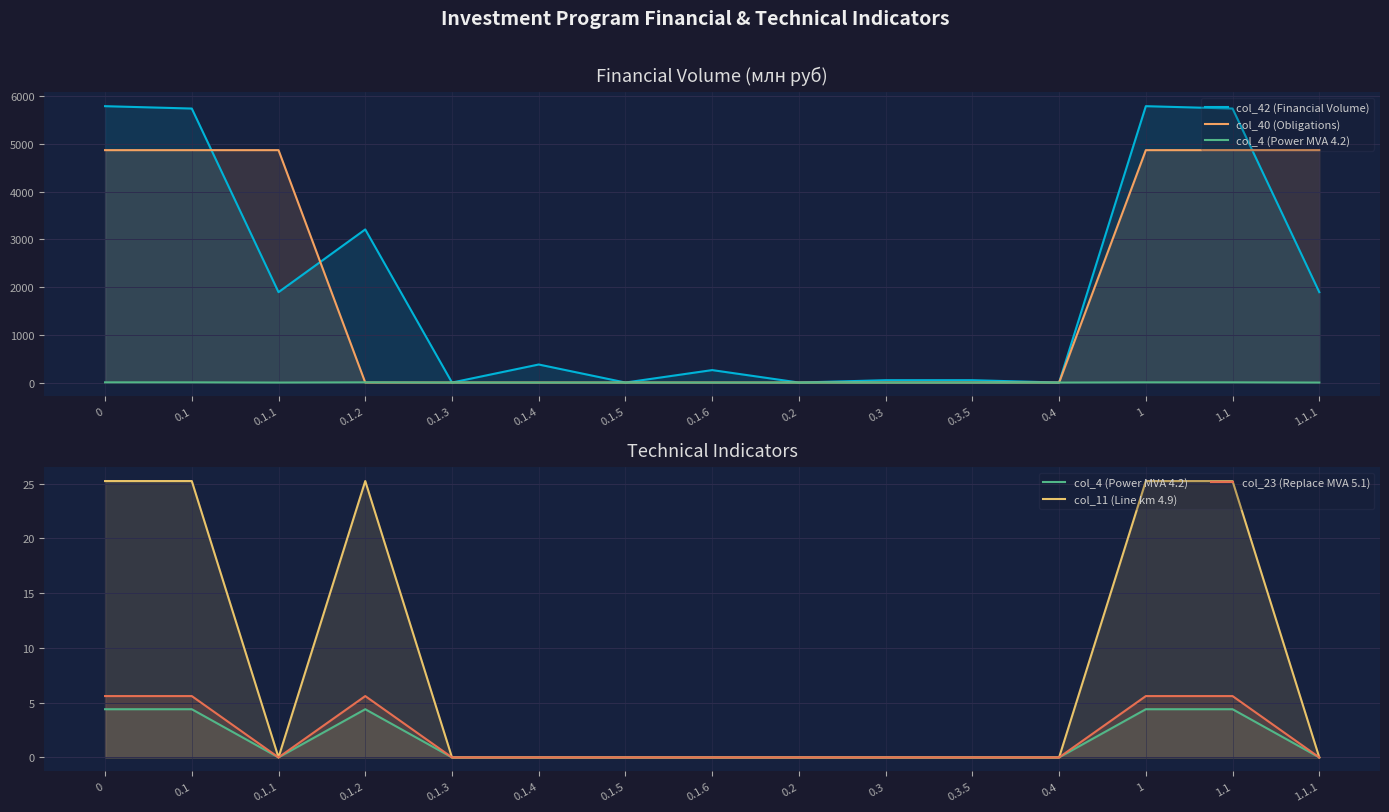

Is it true that col_40 (Obligations) equals -3336.8 at 0.4?

False